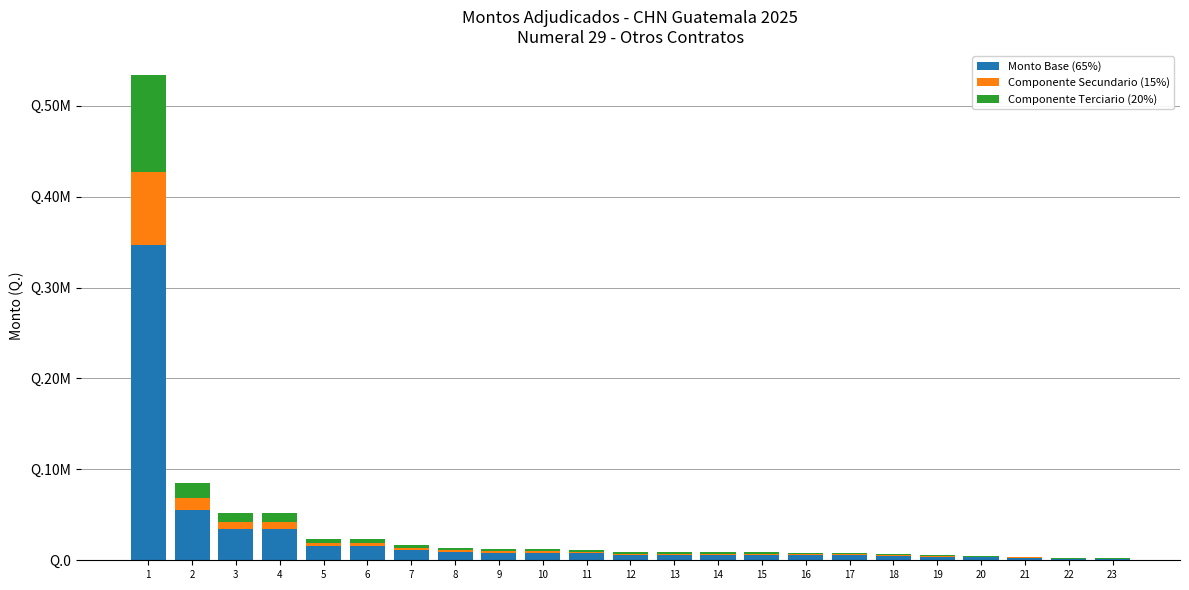

What is the sum of all Monto Base (65%) values?

59580823.5